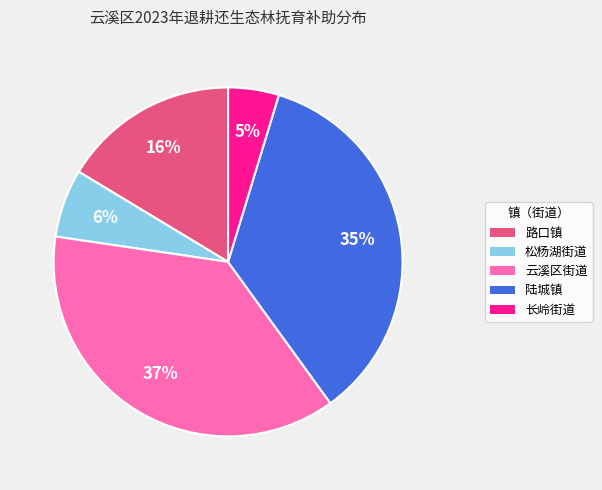

How many segments does this pie chart have?

5